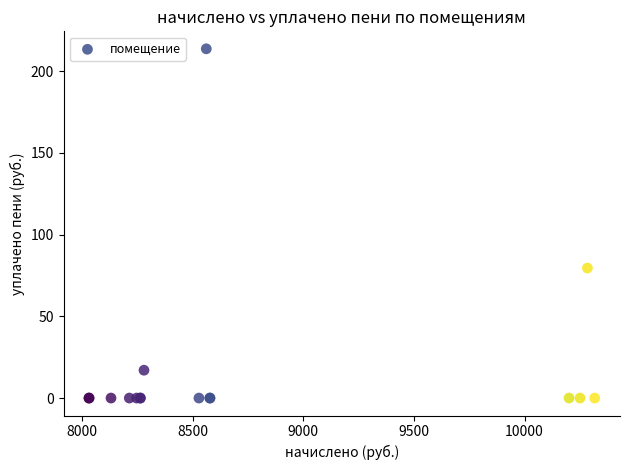

What Y value in the scatter plot is closest to 106?

79.5